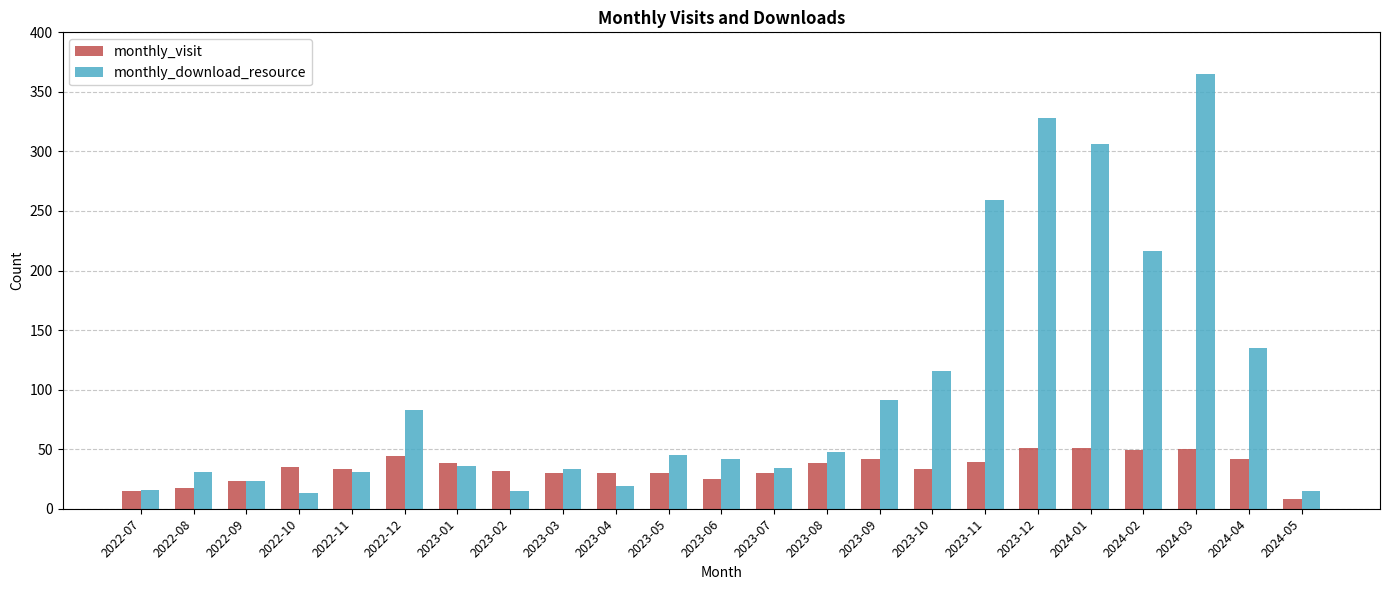

What is the minimum value shown in the chart?

8